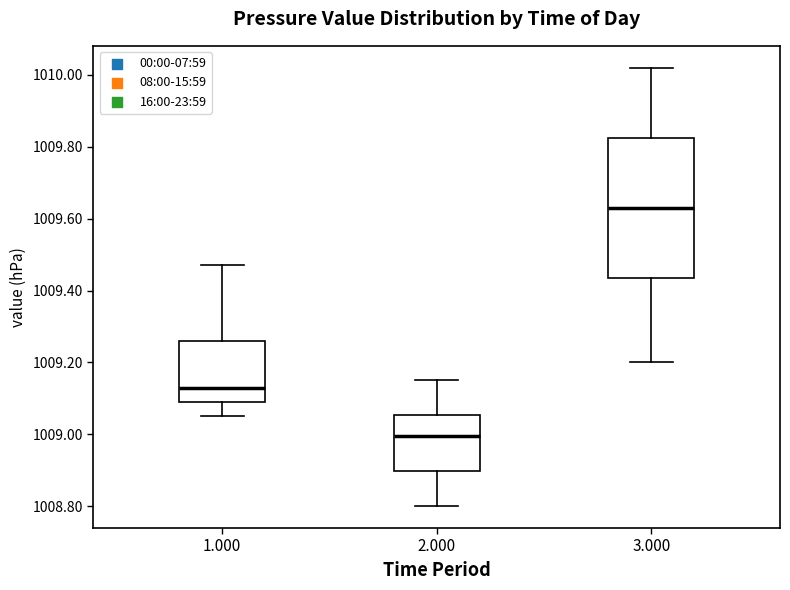

Reading left to right, read every box against the y-axis: the position of its median line, the range the box covers, and the ends of its whiskers. The values are not printed on the chart, so give them approximately, as read against the axis.

1.000: median 1009.14, box 1009.10 to 1009.26, whiskers 1009.06 to 1009.48
2.000: median 1009.00, box 1008.90 to 1009.06, whiskers 1008.80 to 1009.16
3.000: median 1009.64, box 1009.44 to 1009.82, whiskers 1009.20 to 1010.02